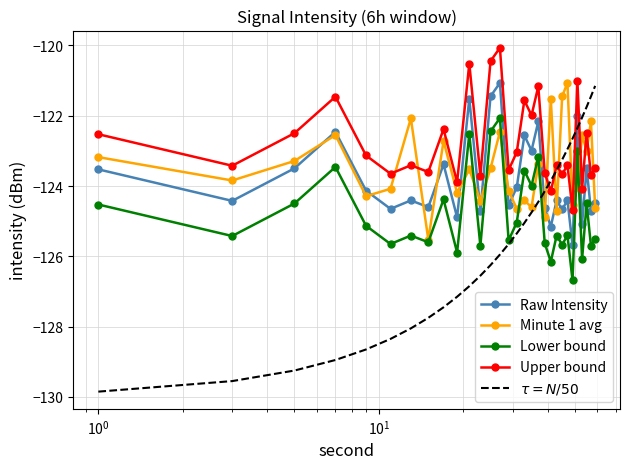

True or false: Raw Intensity and Lower bound cross at least once.

False